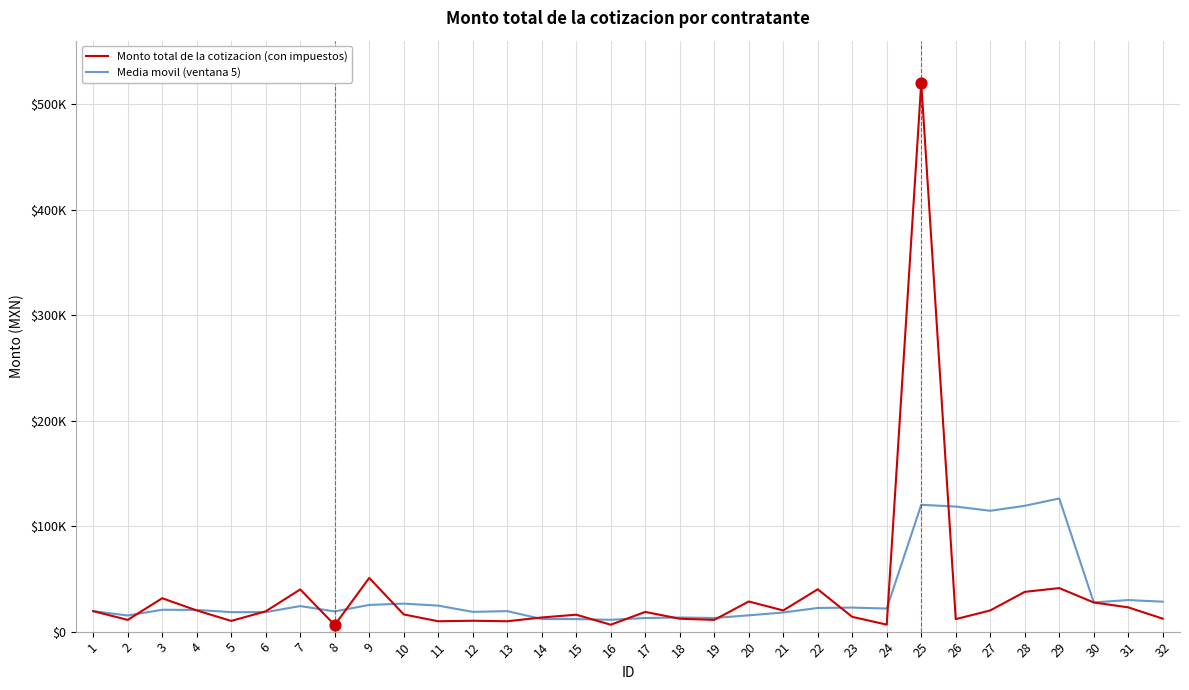

At which category is the sum across all series the highest?

25